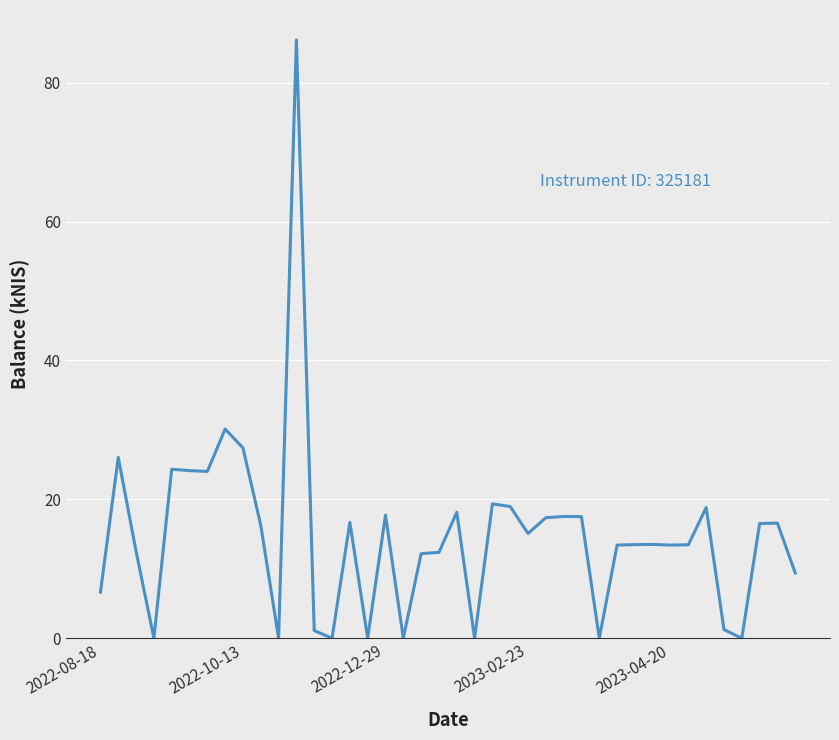

True or false: the data has more than 2 interior local peaks.

True